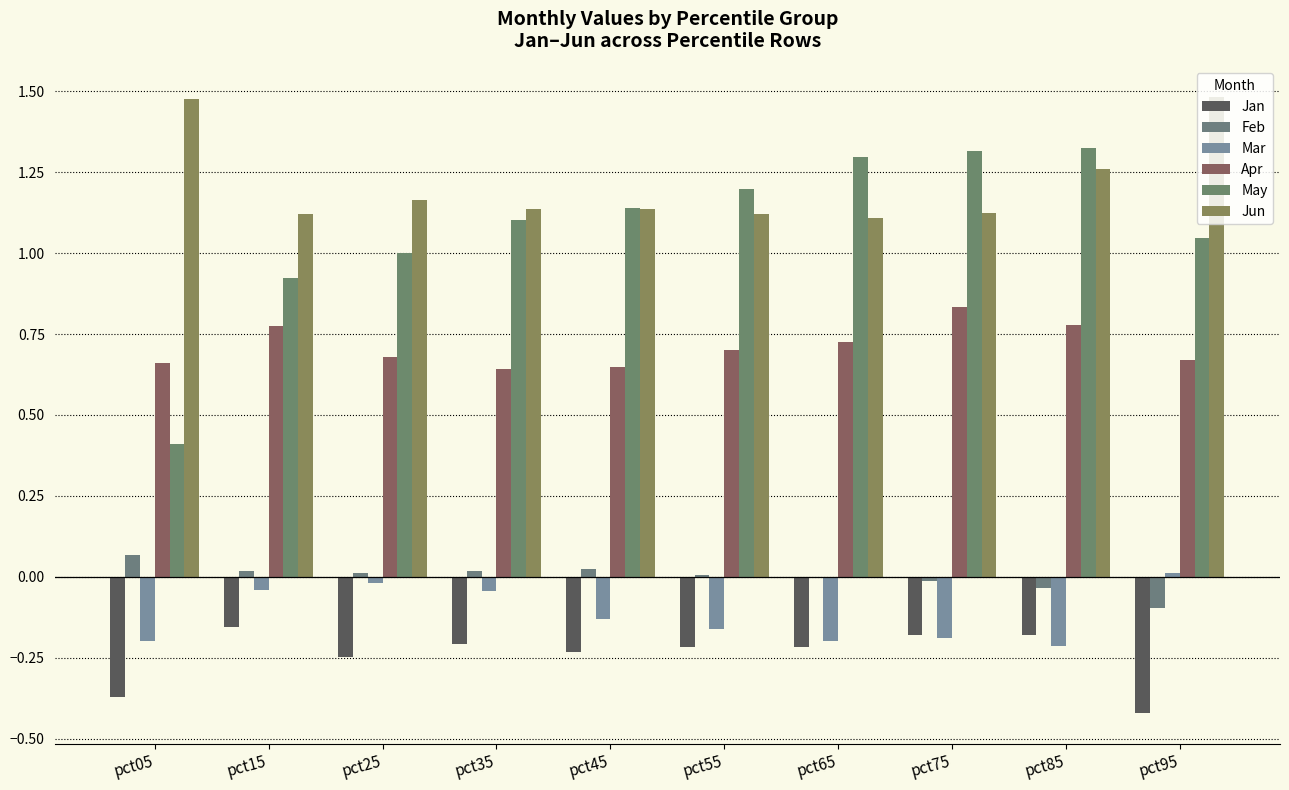

At which category is the sum across all series the highest?

pct85